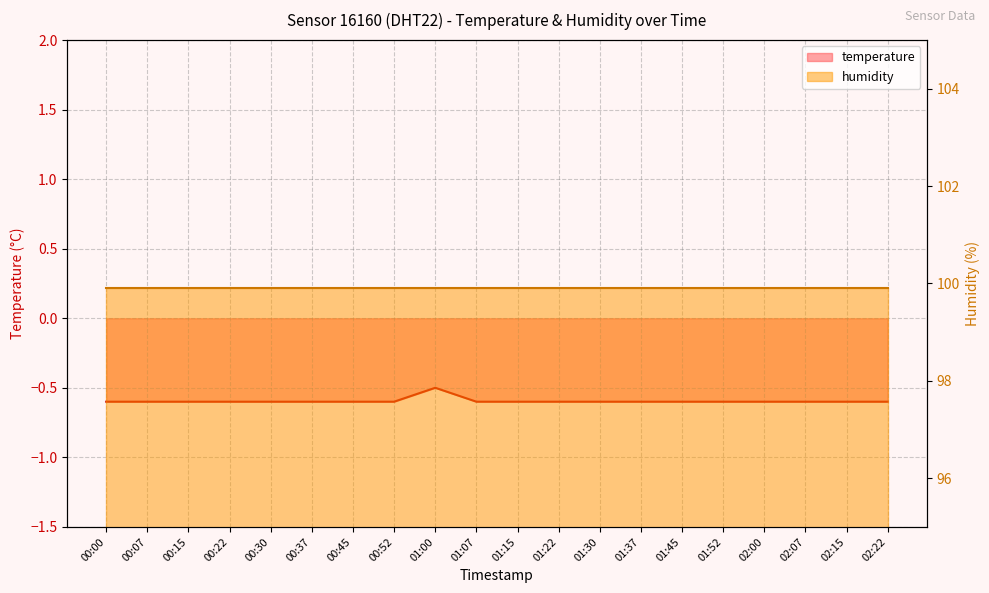

What is the label of the 14th point from the left?

01:37